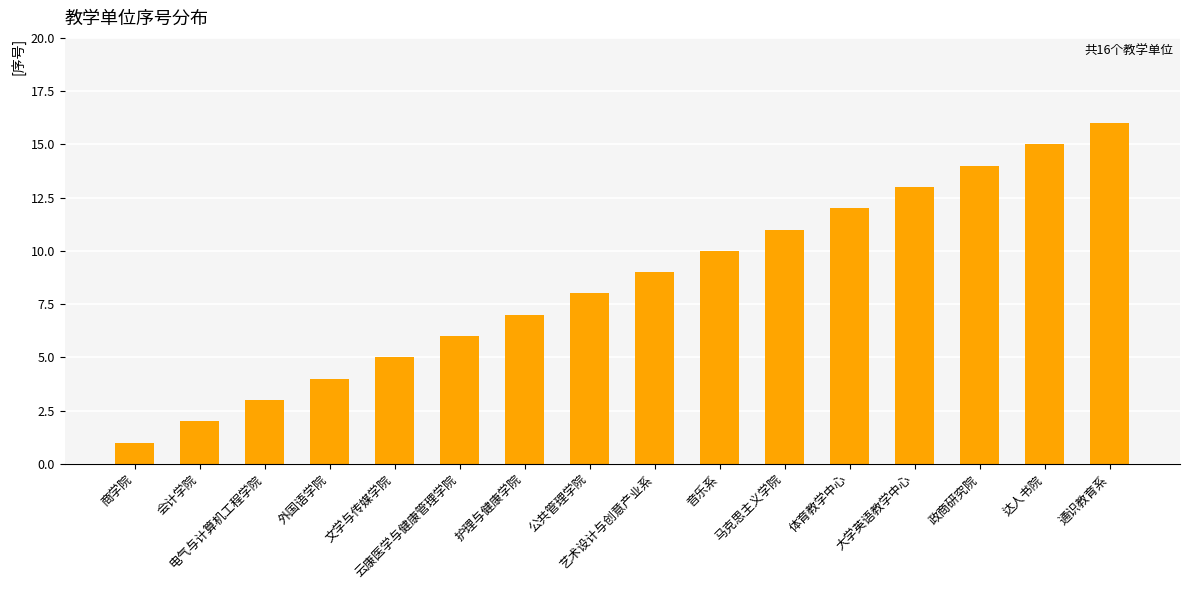

Does the chart contain stacked bars?

No